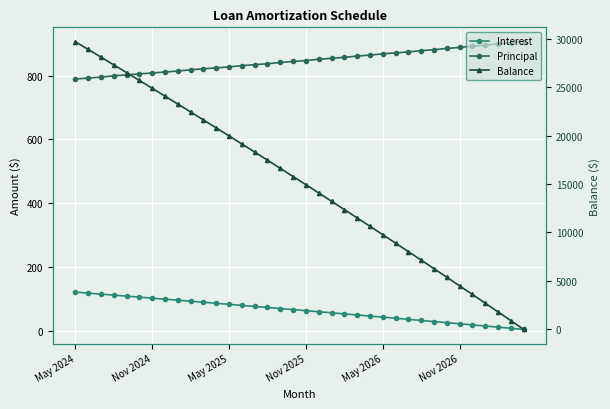

Rank the categories by Balance value from lowest to highest.

35, 34, 33, 32, 31, 30, 29, 28, 27, 26, 25, 24, 23, 22, 21, 20, 19, 18, 17, 16, 15, 14, 13, 12, 11, 10, 9, 8, 7, 6, Nov 2026, May 2026, Nov 2025, May 2025, Nov 2024, May 2024